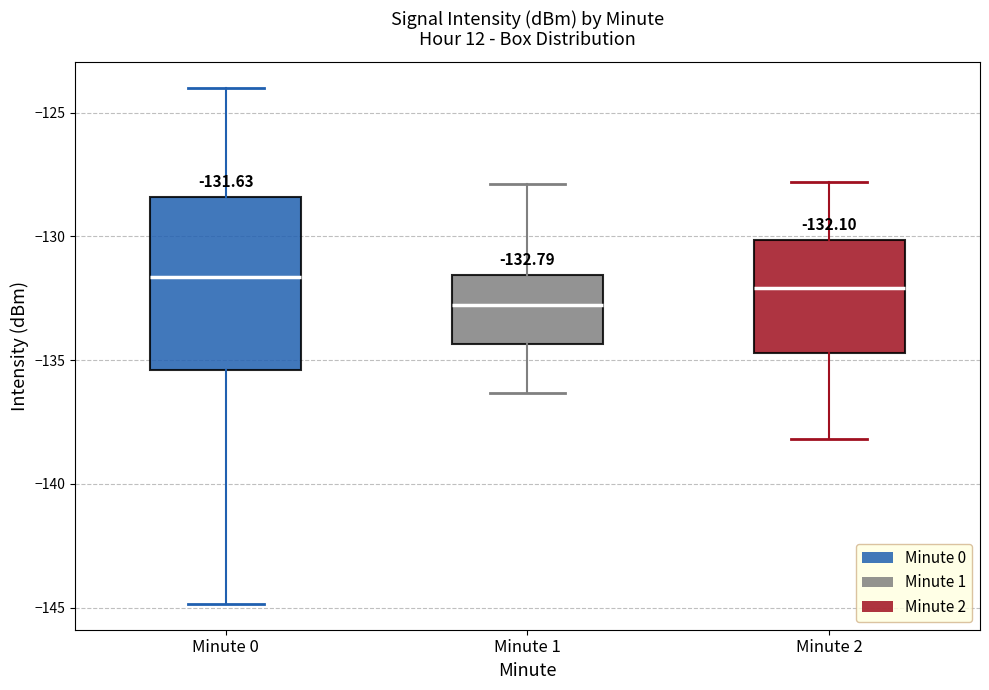

Which box is the tallest, from its lower edge to its upper edge?

Minute 0